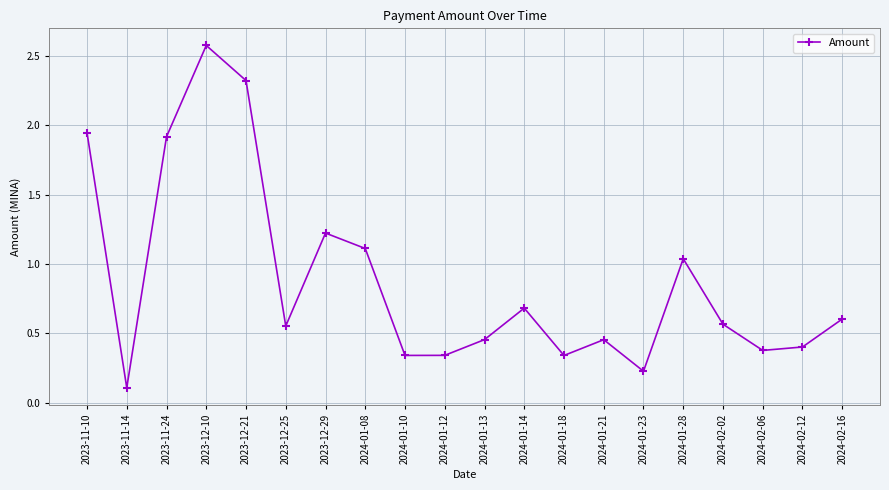

What is the label of the 8th point from the right?

2024-01-18